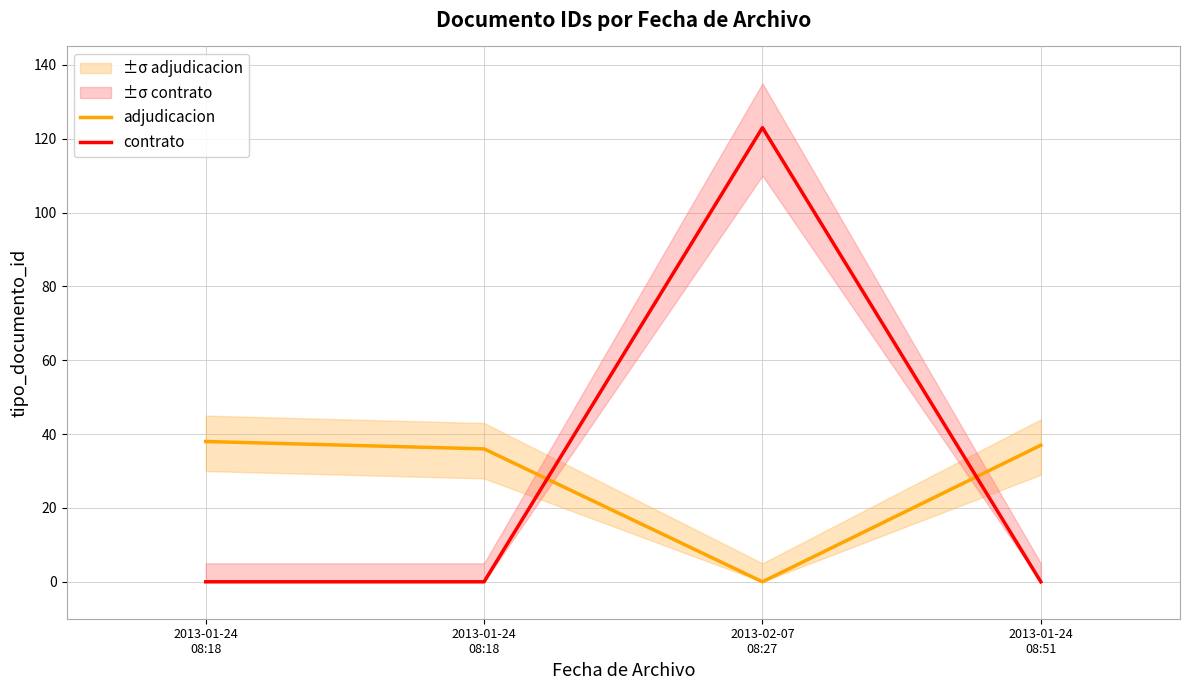

What is the label of the 2nd point from the right?

2013-02-07
08:27